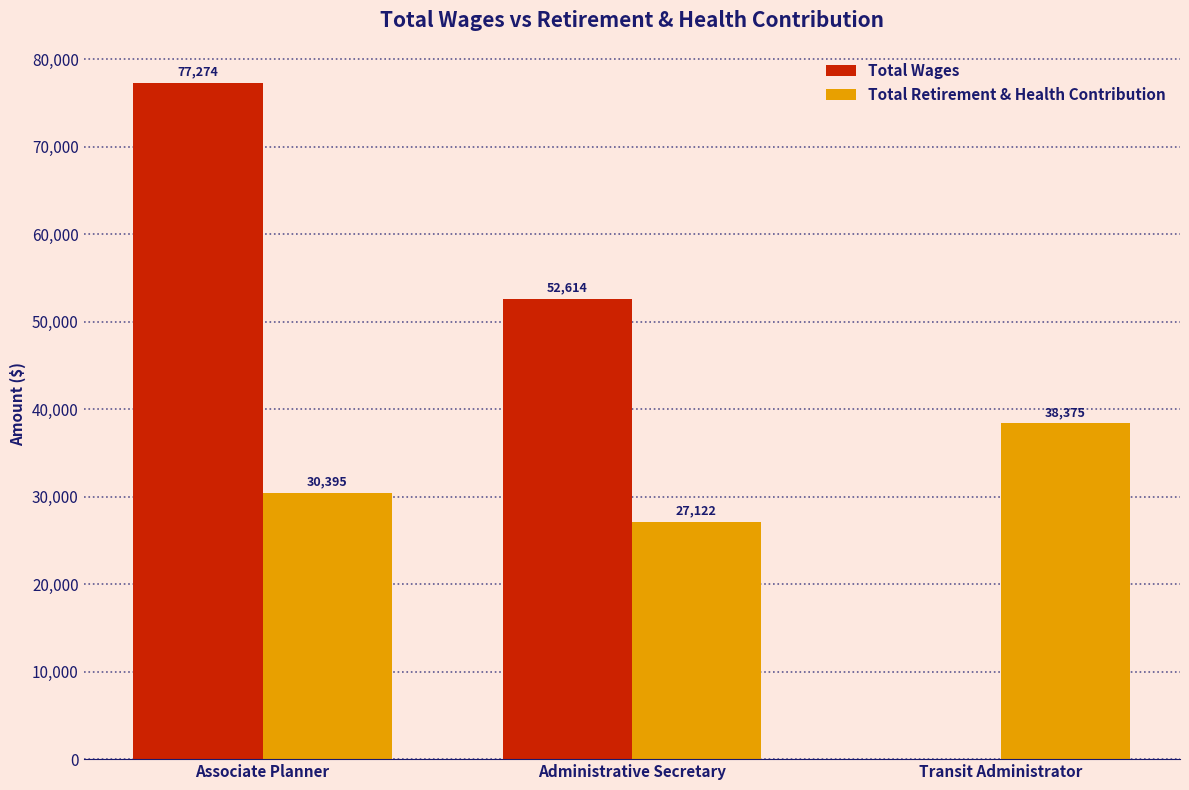

Where is Total Wages nearest to the value 38637?

Administrative Secretary